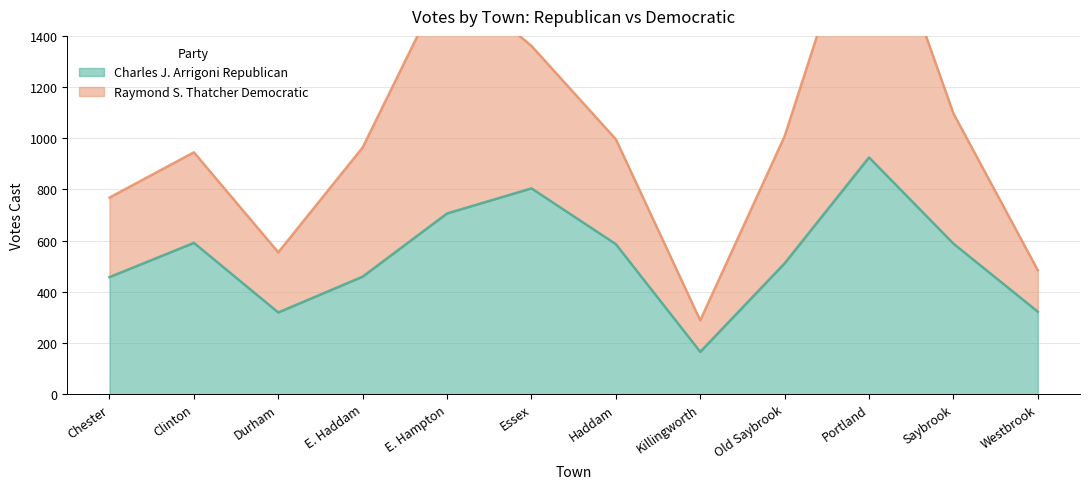

At which category does the chart reach its minimum across all series?

Killingworth